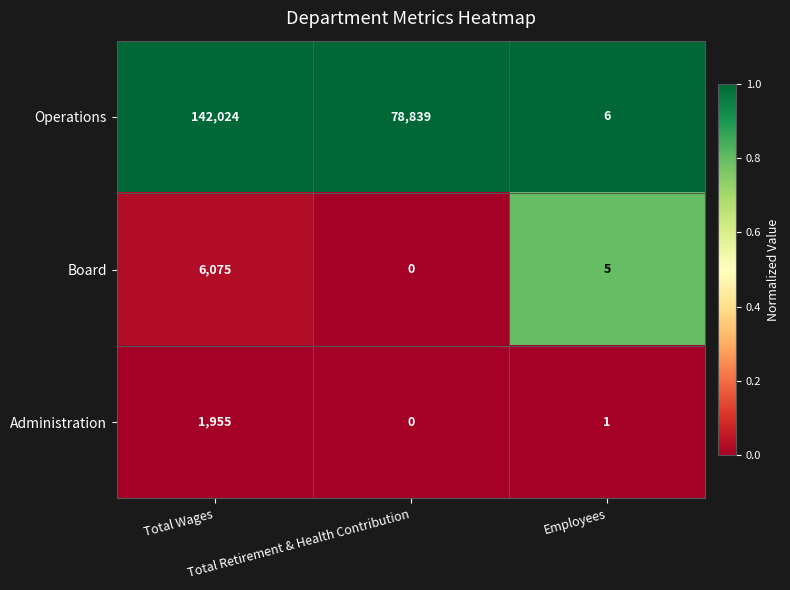

At Total Wages, list the series in order from smallest to largest.

Administration, Board, Operations